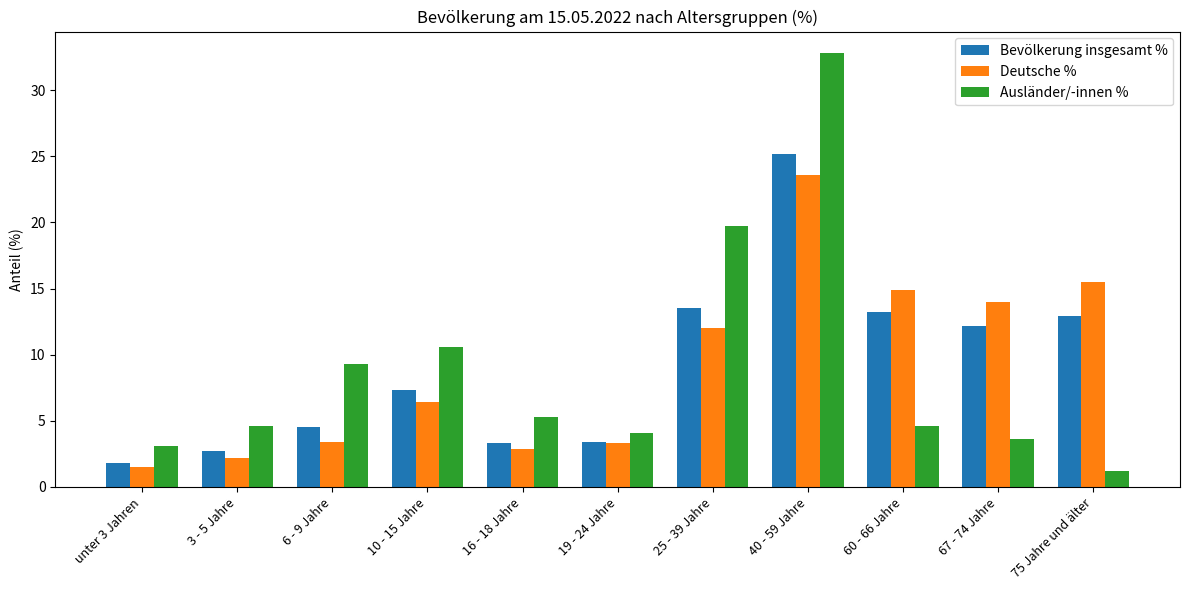

What is the maximum value shown in the chart?

32.8